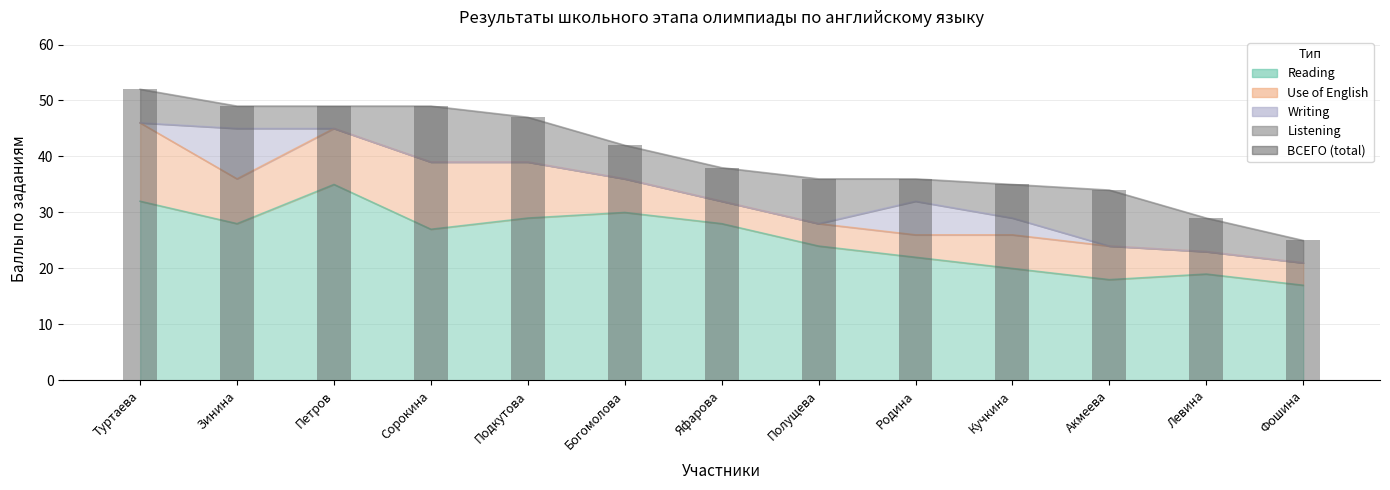

Reading right to left, list all the values displayed in this chart.

Фошина=25	Левина=29	Акмеева=34	Кучкина=35	Родина=36	Полущева=36	Яфарова=38	Богомолова=42	Подкутова=47	Сорокина=49	Петров=49	Зинина=49	Туртаева=52